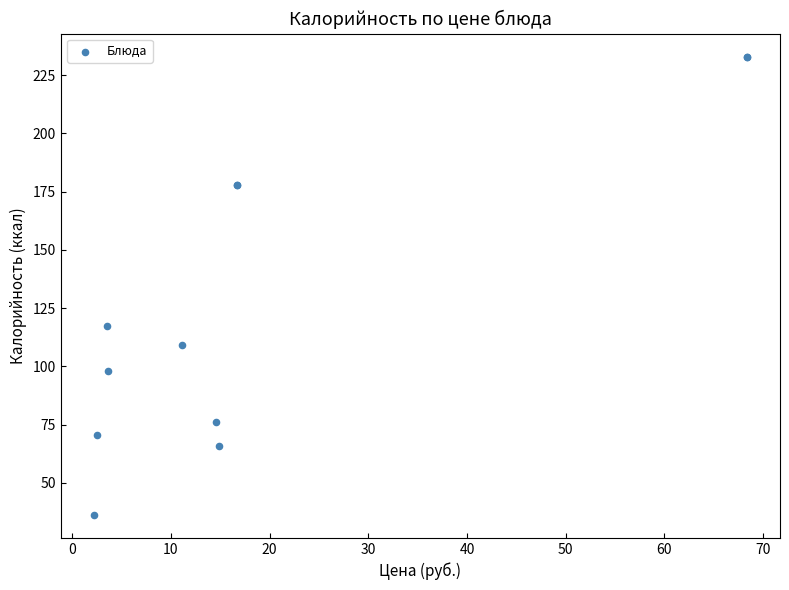

What Y value in the scatter plot is closest to 134?

117.2